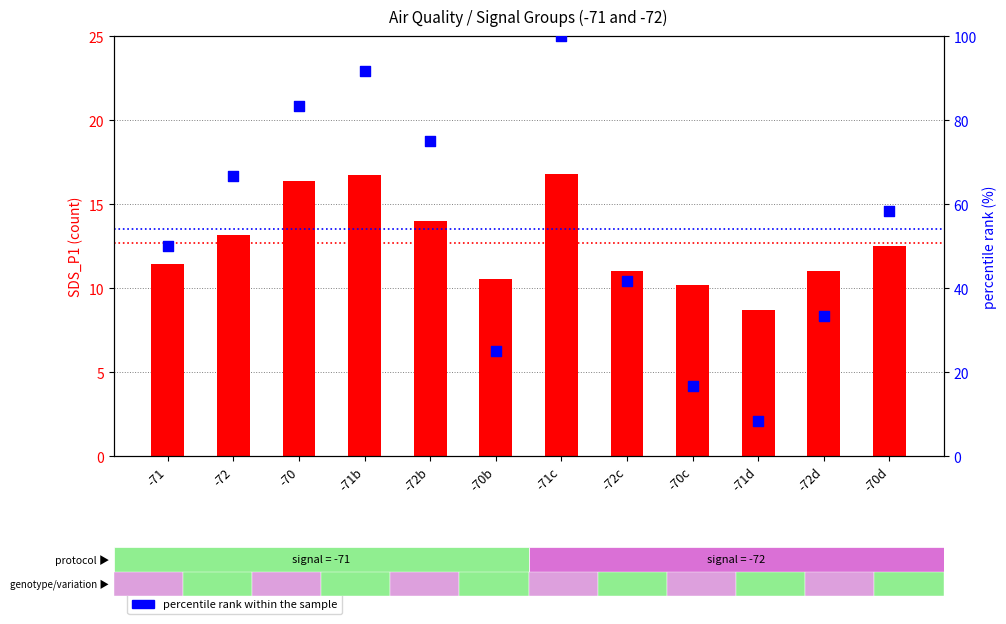

Which series has the widest spread of Y values?

percentile rank within the sample